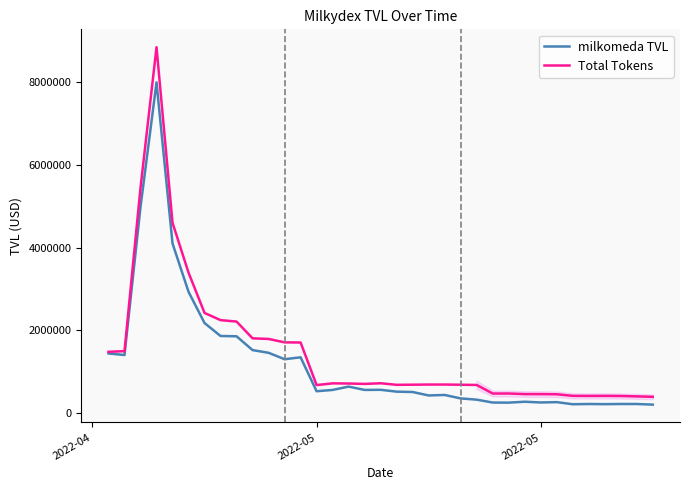

List the series in order of their peak value, highest first.

Total Tokens, milkomeda TVL